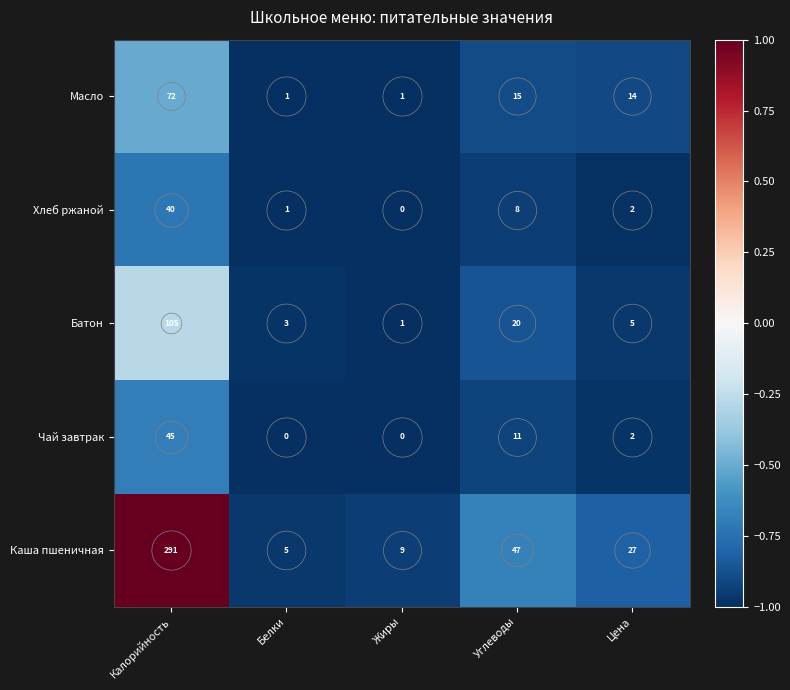

Read the Хлеб ржаной value at Калорийность, to the nearest 10.

40